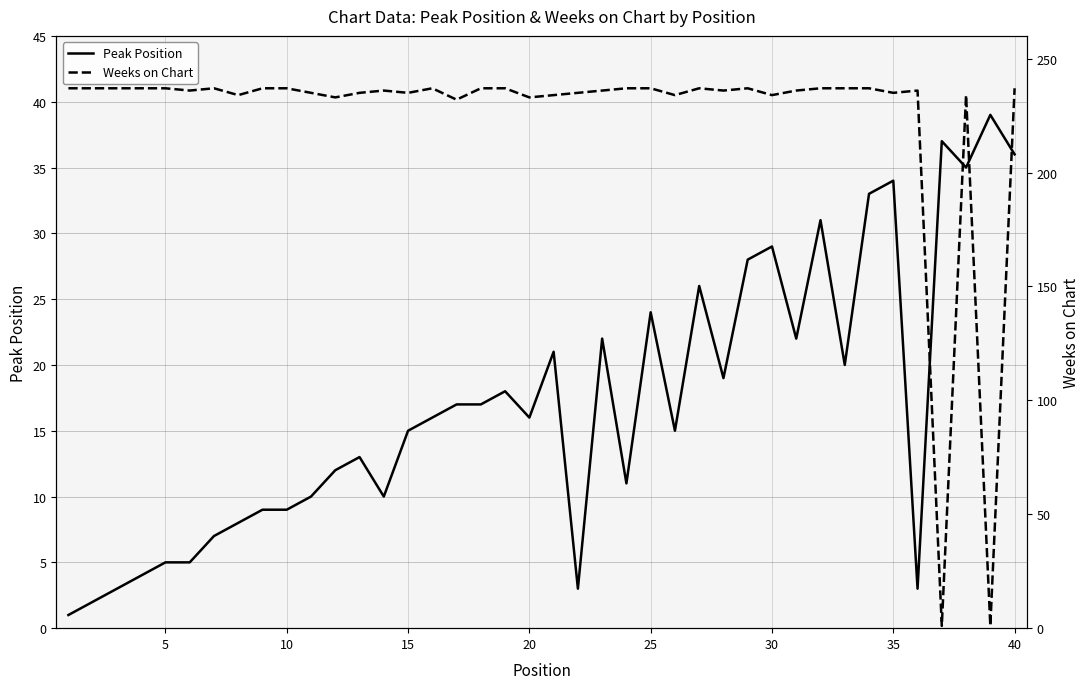

How many lines are shown in the chart?

2